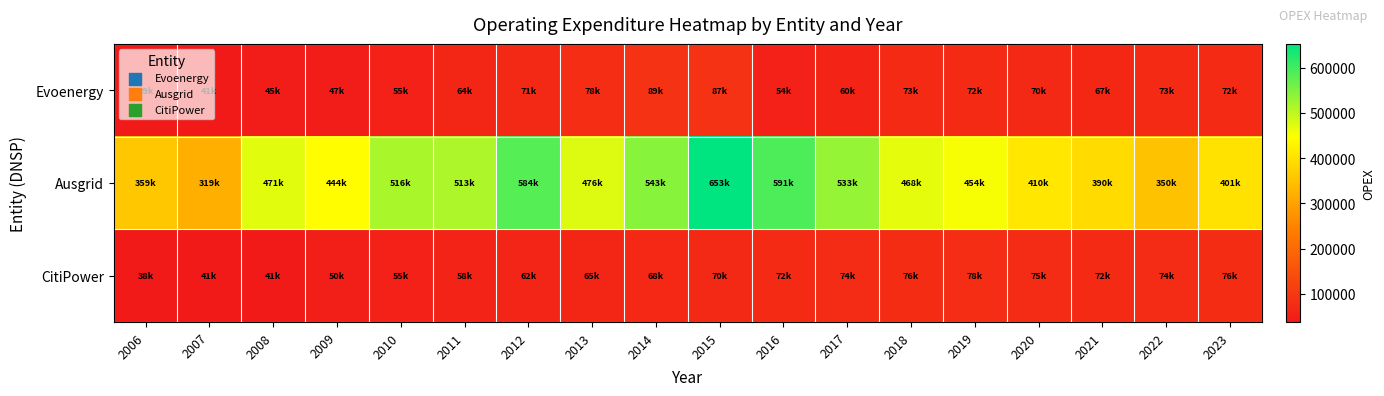

Which label corresponds to the largest value in the chart?

2015